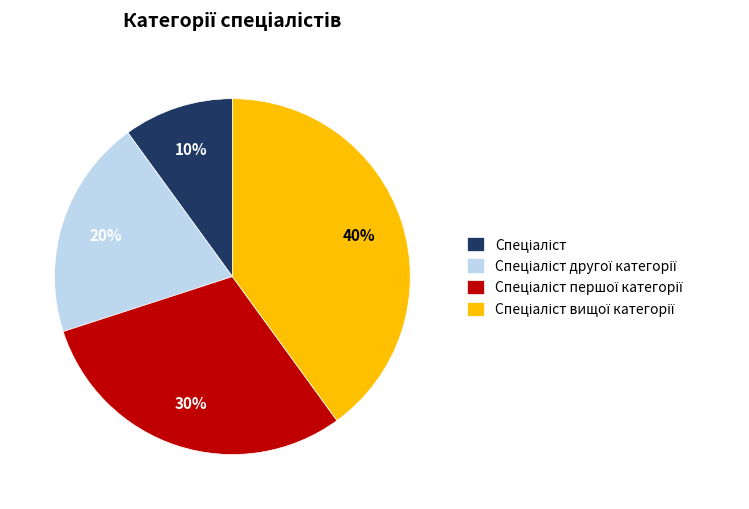

To the nearest percent, what is the difference between the largest and smallest slice percentages?

30%